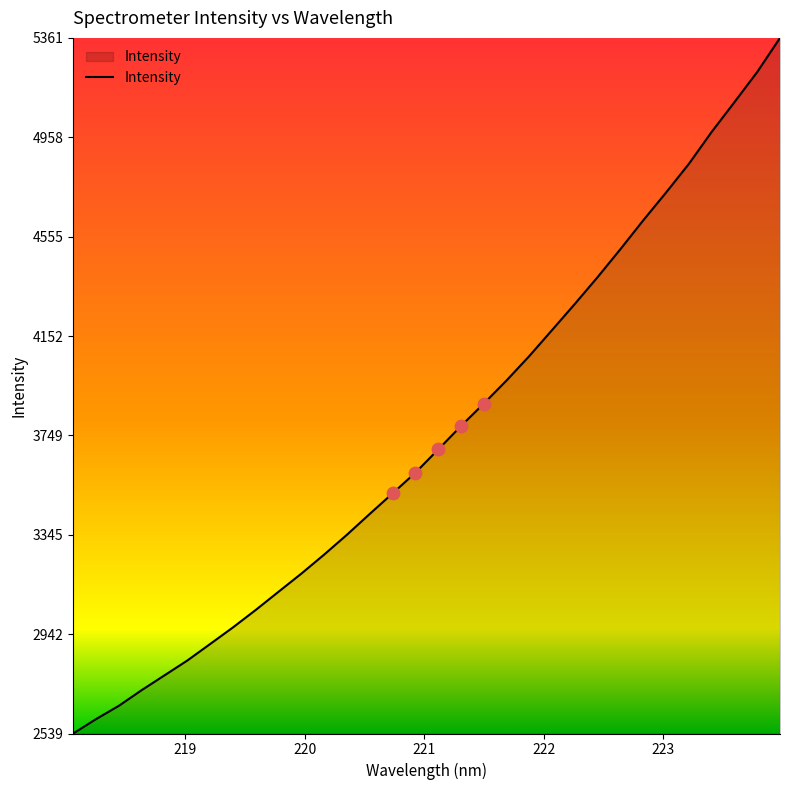

What is the maximum value shown in the chart?

5361.6